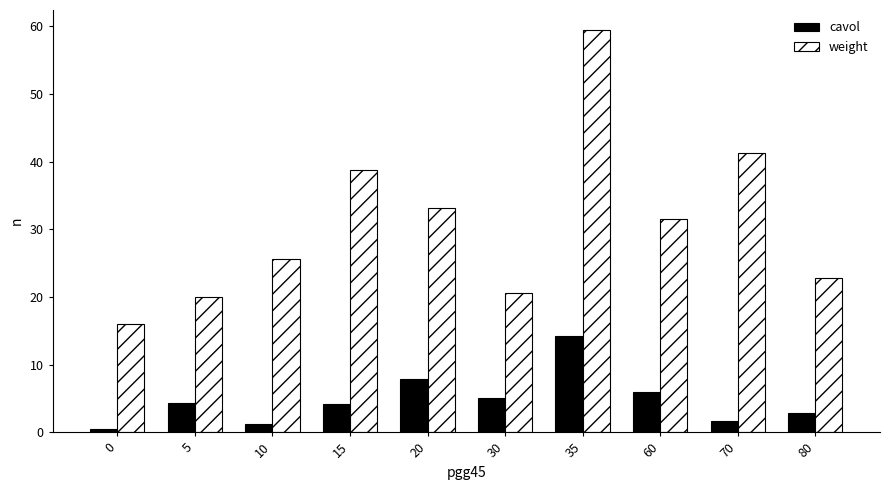

List the series in order of their overall mean, lowest first.

cavol, weight